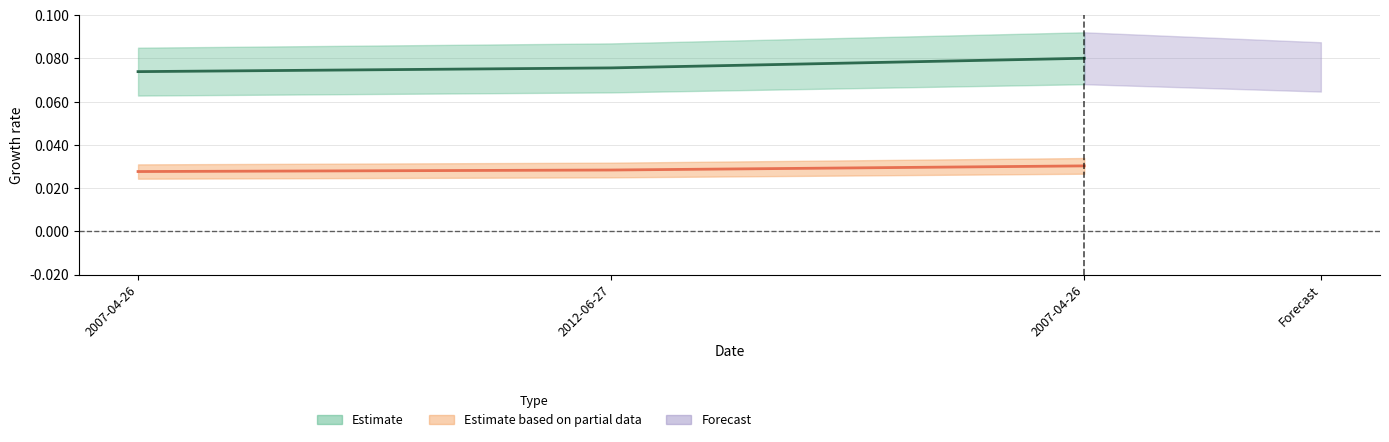

Which label corresponds to the smallest value in the chart?

2007-04-26